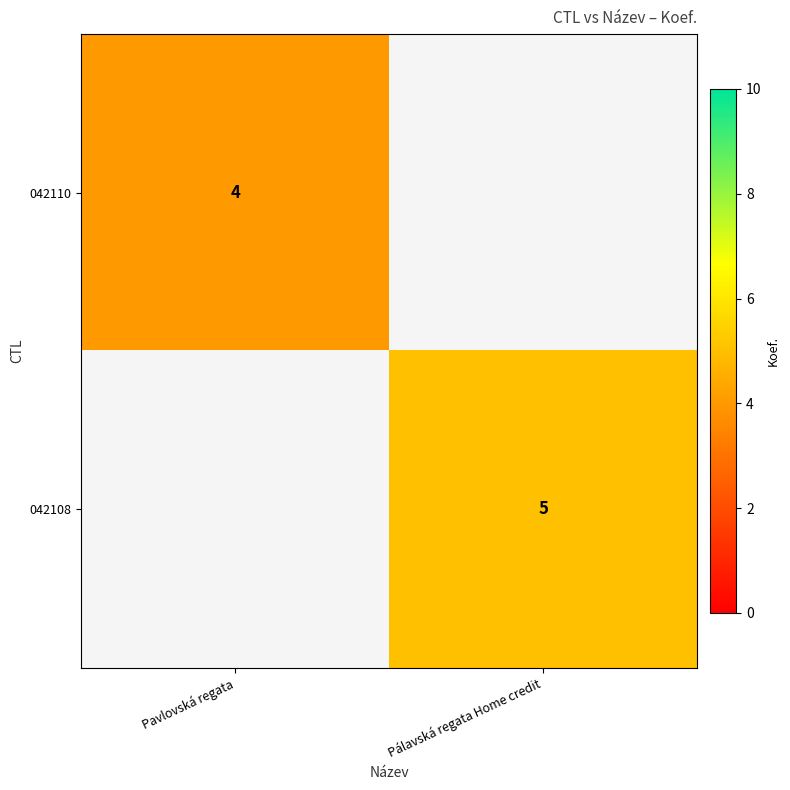

How many series are shown in this chart?

2